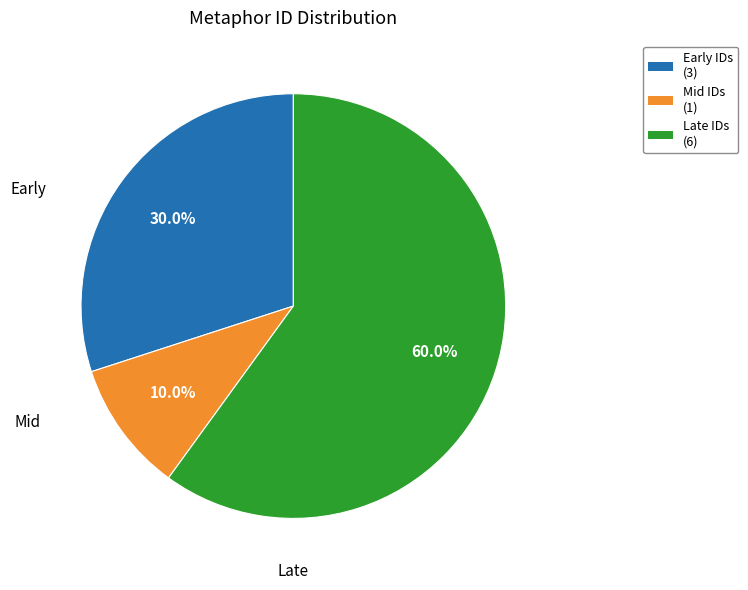

Is there a majority slice in this chart?

Yes